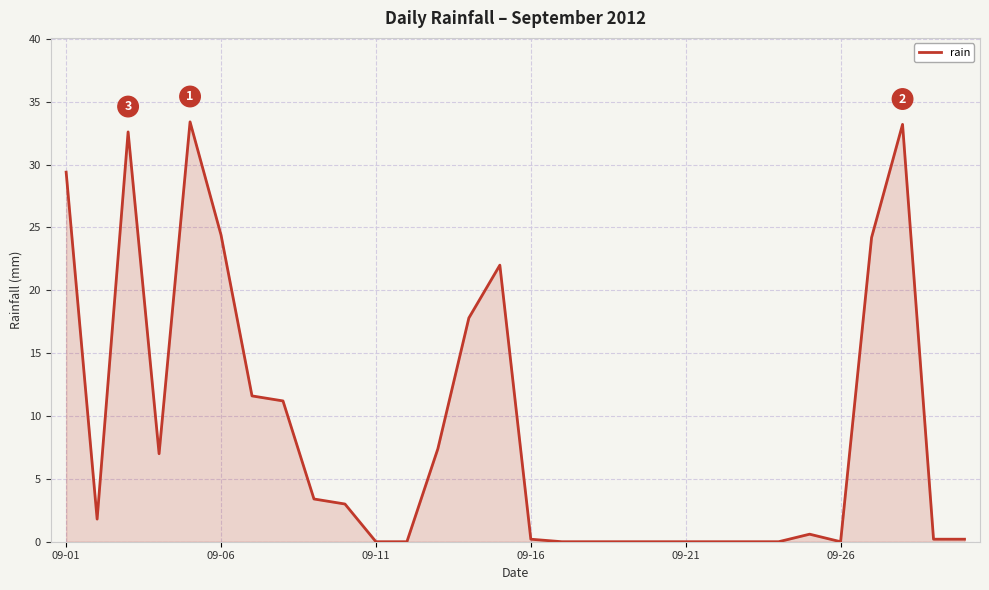

How many lines are shown in the chart?

1